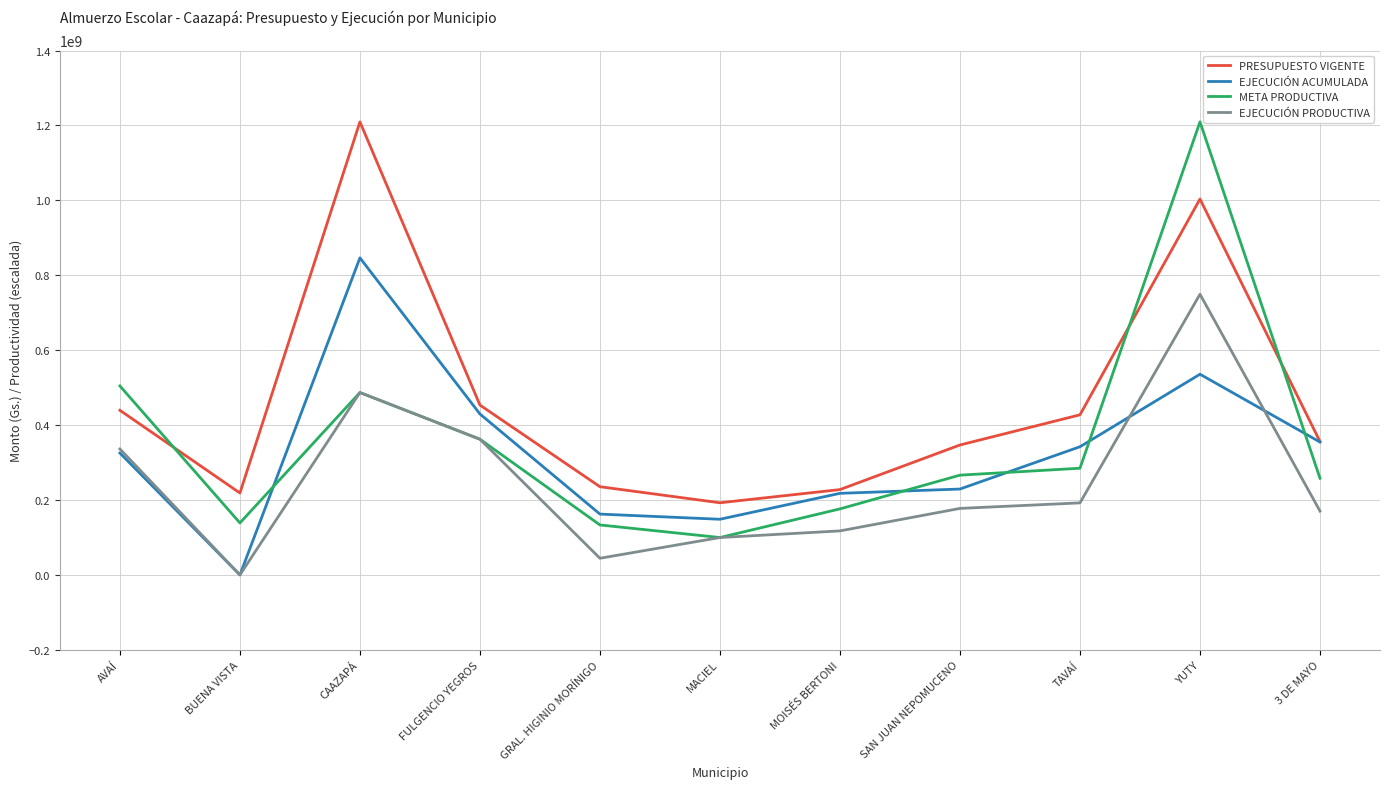

Which category has the lowest value across all series?

BUENA VISTA